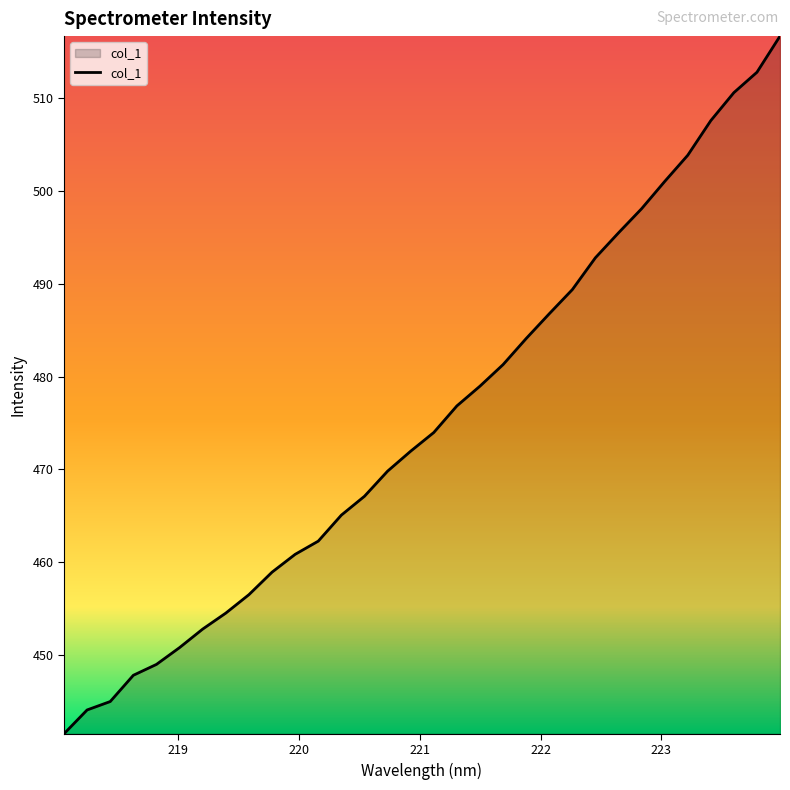

What is the minimum value shown in the chart?

441.5